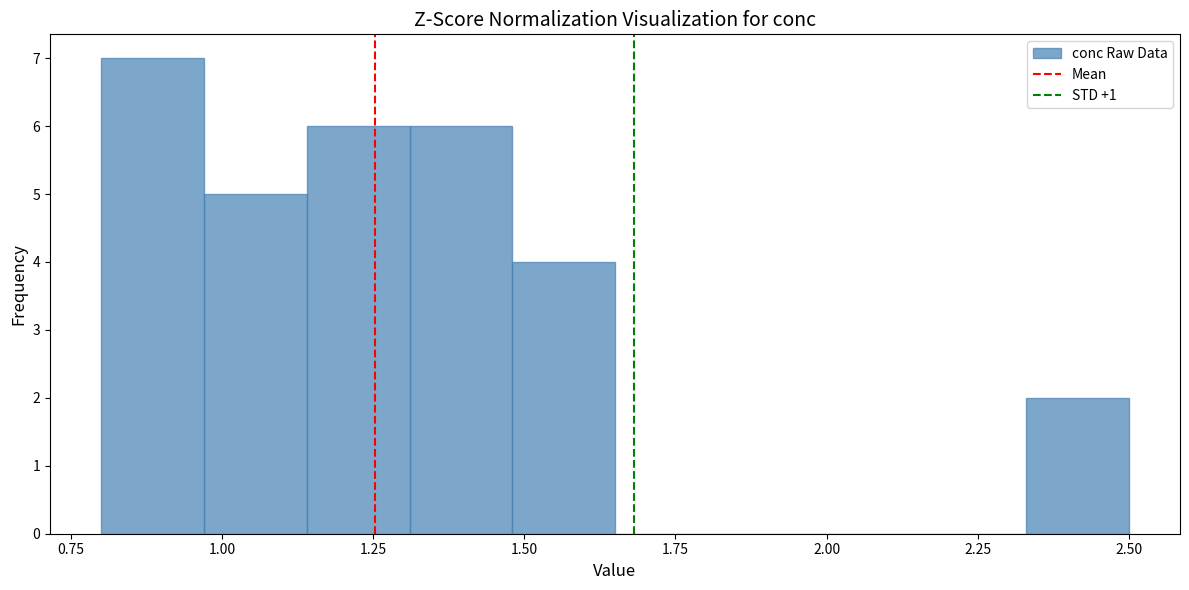

Read against the x-axis, roughly where is the centre of the tallest bar?

0.90